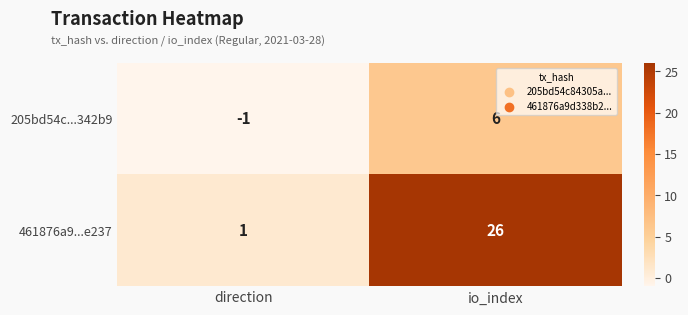

What is the difference between the highest and lowest values at io_index?

20